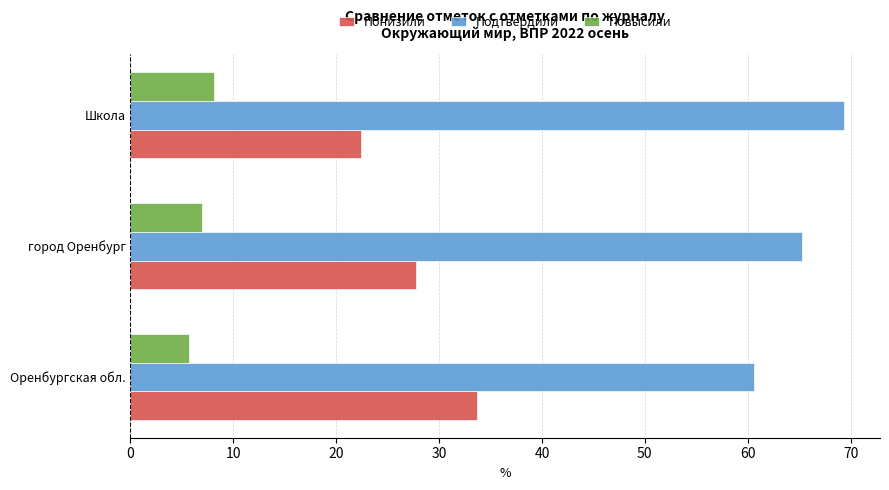

Is the value of Подтвердили at город Оренбург greater than the value of Понизили at Оренбургская обл.?

Yes